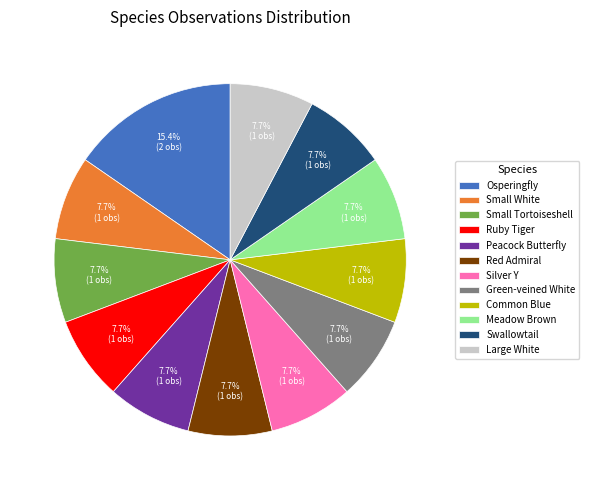

To the nearest percent, what is the difference between the largest and smallest slice percentages?

8%